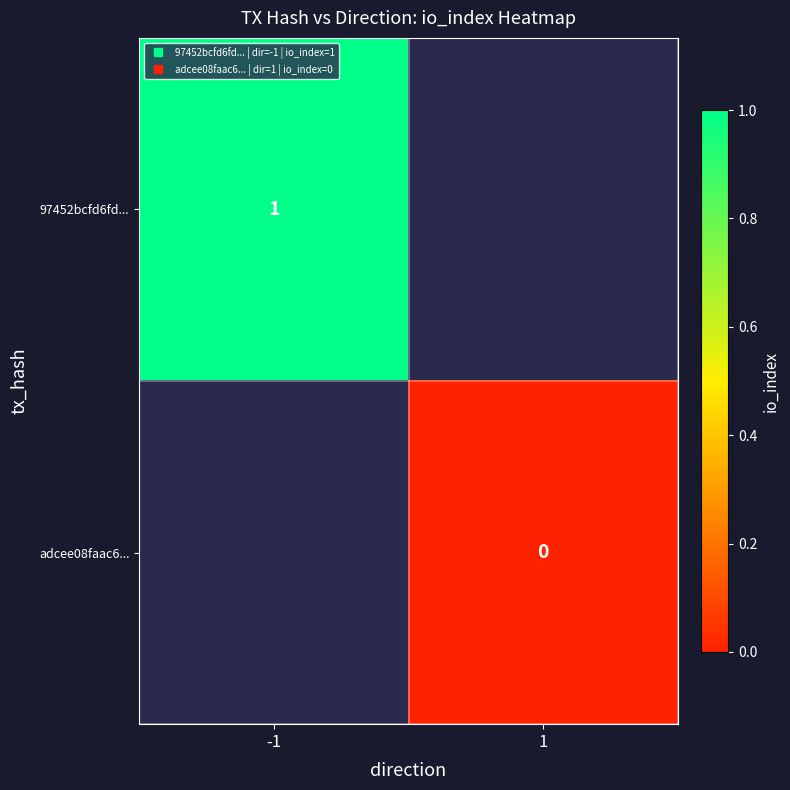

List the labels in order of 97452bcfd6fd... value, largest first.

-1, 1